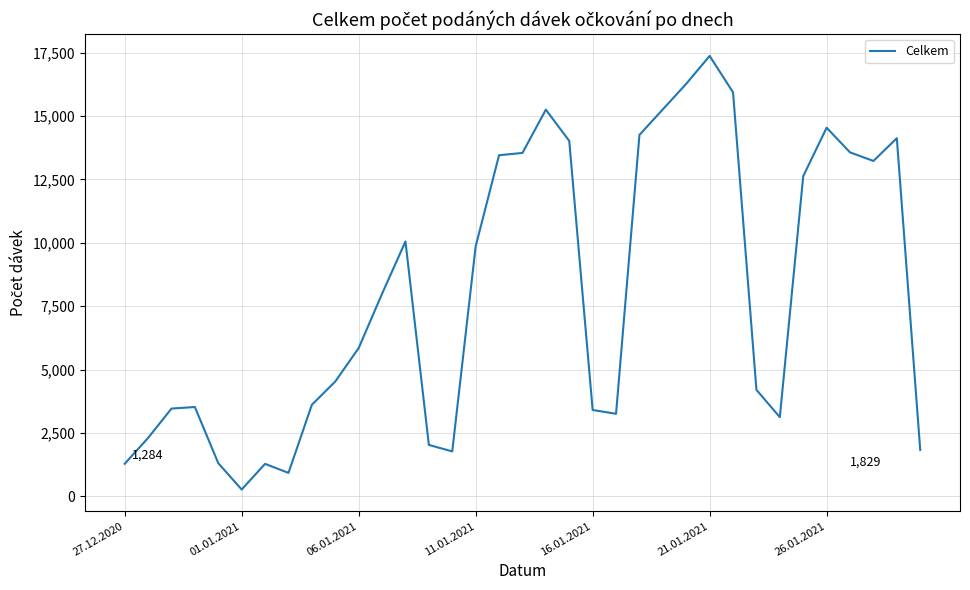

What is the difference between the maximum and minimum values?

17099